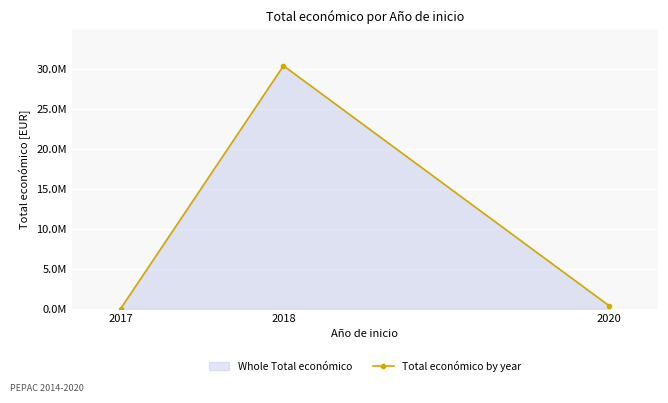

How many lines are shown in the chart?

1